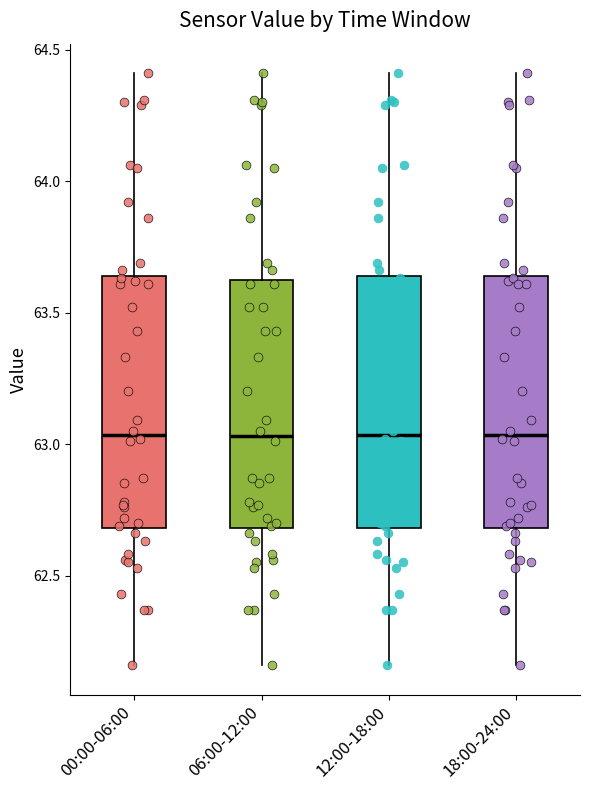

Reading left to right, transcribe this box plot: for each box, give where its median line is, the range the box spans, and where its two whiskers end, as read against the y-axis. The values are not printed on the chart, so give them approximately, as read against the axis.

00:00-06:00: median 63.05, box 62.70 to 63.65, whiskers 62.15 to 64.40
06:00-12:00: median 63.05, box 62.70 to 63.60, whiskers 62.15 to 64.40
12:00-18:00: median 63.05, box 62.70 to 63.65, whiskers 62.15 to 64.40
18:00-24:00: median 63.05, box 62.70 to 63.65, whiskers 62.15 to 64.40